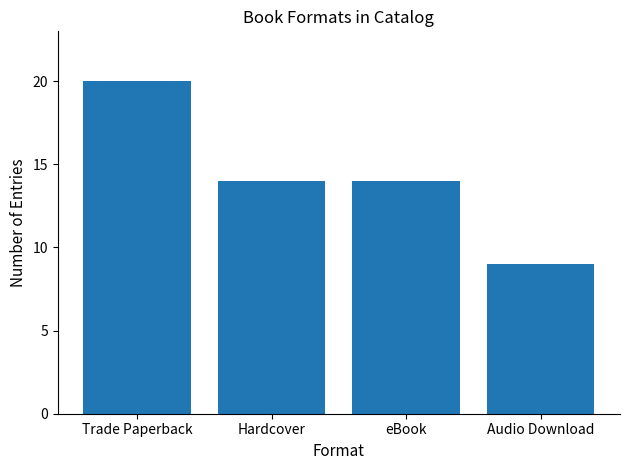

Is it true that the value at Trade Paperback is 6?

False